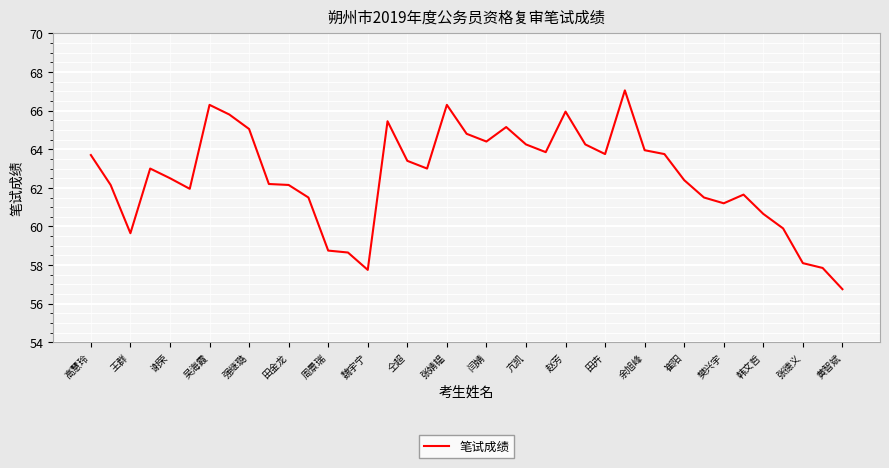

What is the minimum value shown in the chart?

56.8